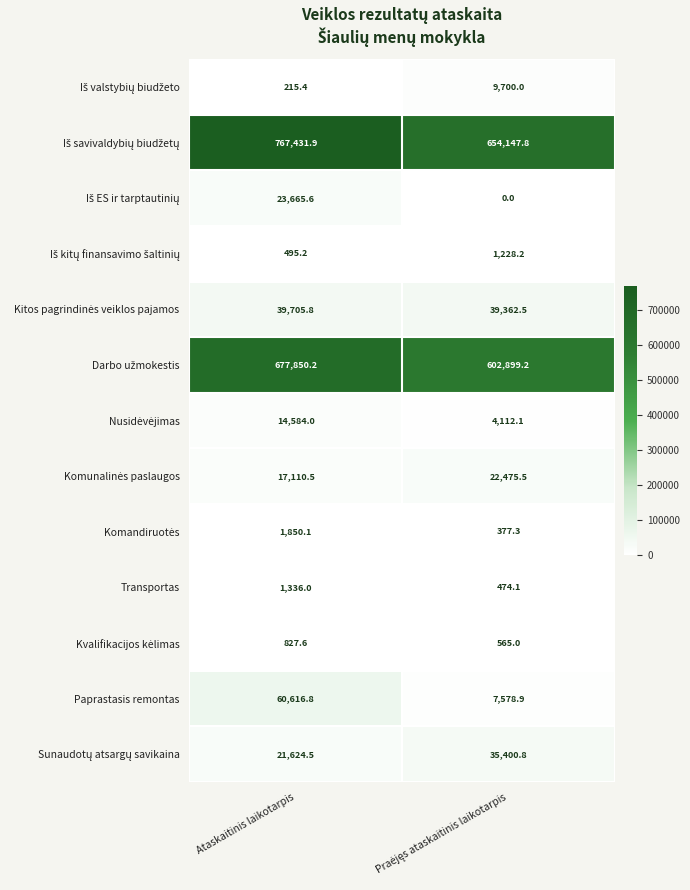

Count the number of categories in the chart.

2